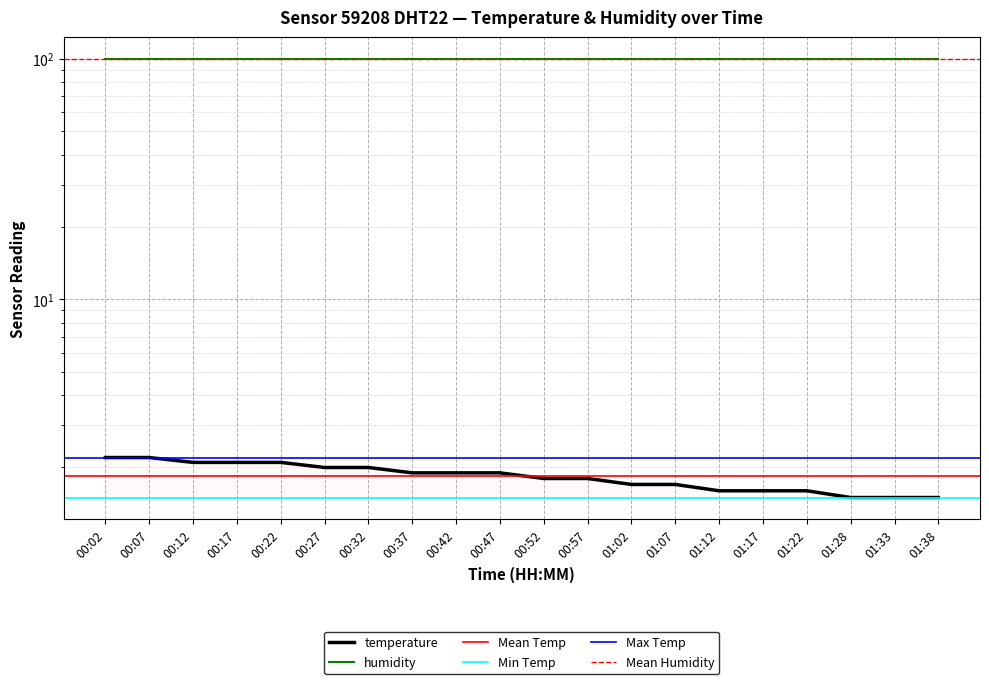

Reading left to right, transcribe all the data shown in this chart.

00:02=2.2	00:07=2.2	00:12=2.1	00:17=2.1	00:22=2.1	00:27=2.0	00:32=2.0	00:37=1.9	00:42=1.9	00:47=1.9	00:52=1.8	00:57=1.8	01:02=1.7	01:07=1.7	01:12=1.6	01:17=1.6	01:22=1.6	01:28=1.5	01:33=1.5	01:38=1.5